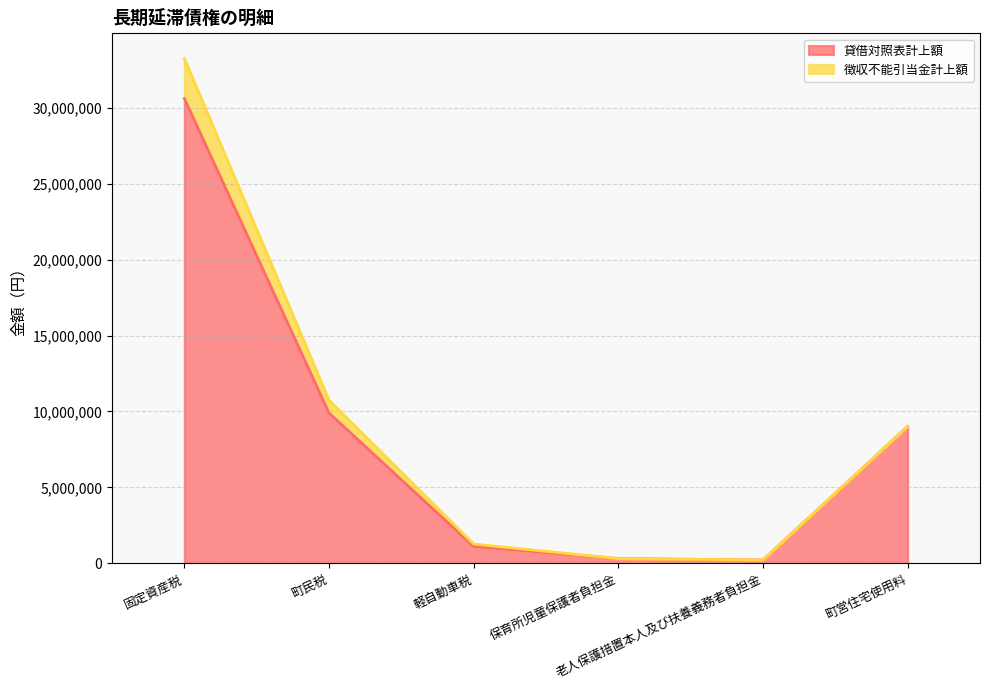

What is the value of the 6th point from the left?

9017100